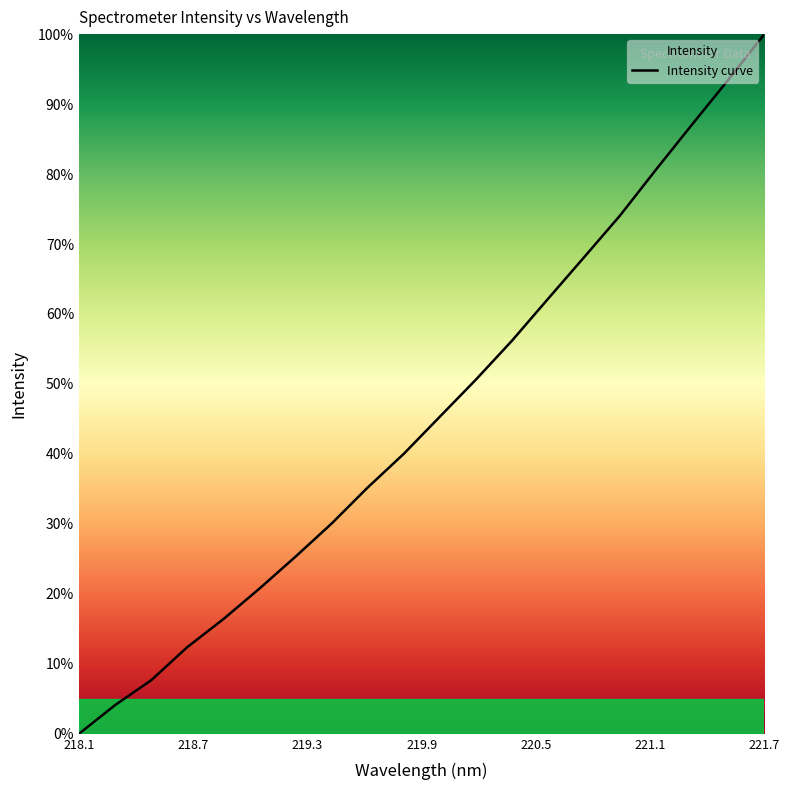

Does the chart display data point markers on the line(s)?

No